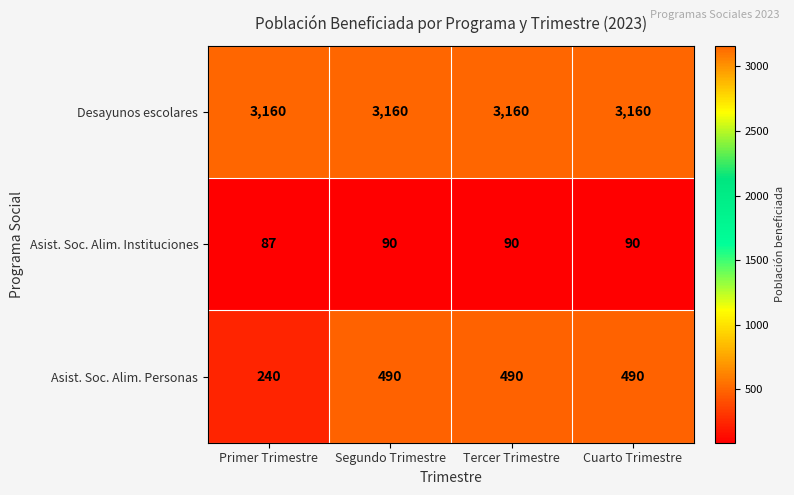

Which category has the lowest value in the Asist. Soc. Alim. Personas series?

Primer Trimestre